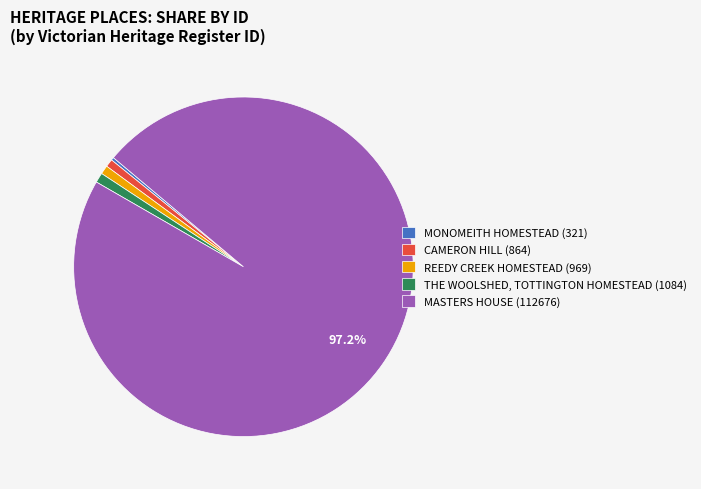

What is the largest slice in the pie chart?

MASTERS HOUSE